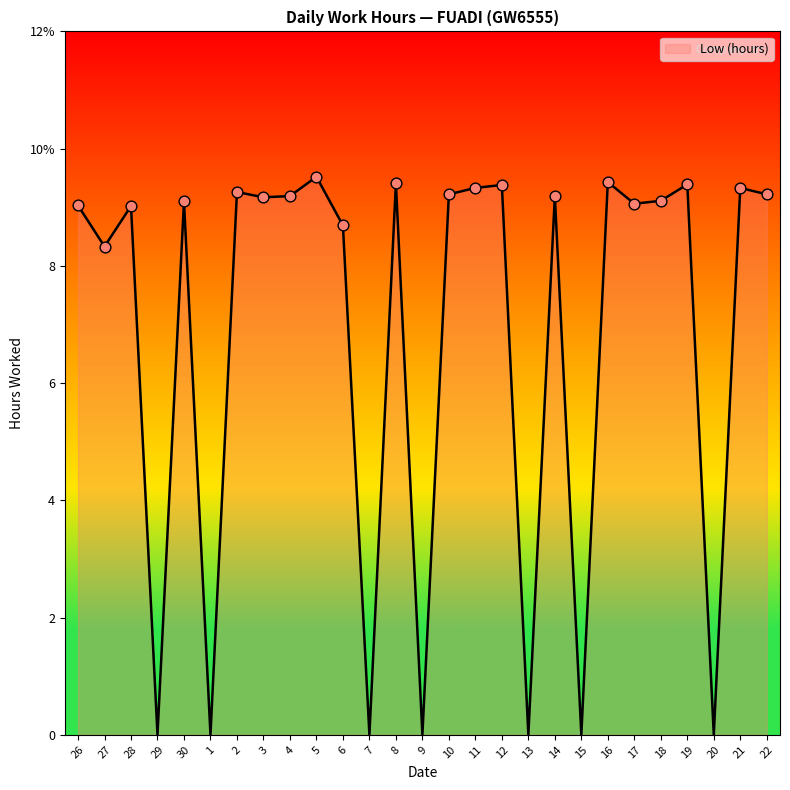

Which has a higher value, 1 or 28?

28